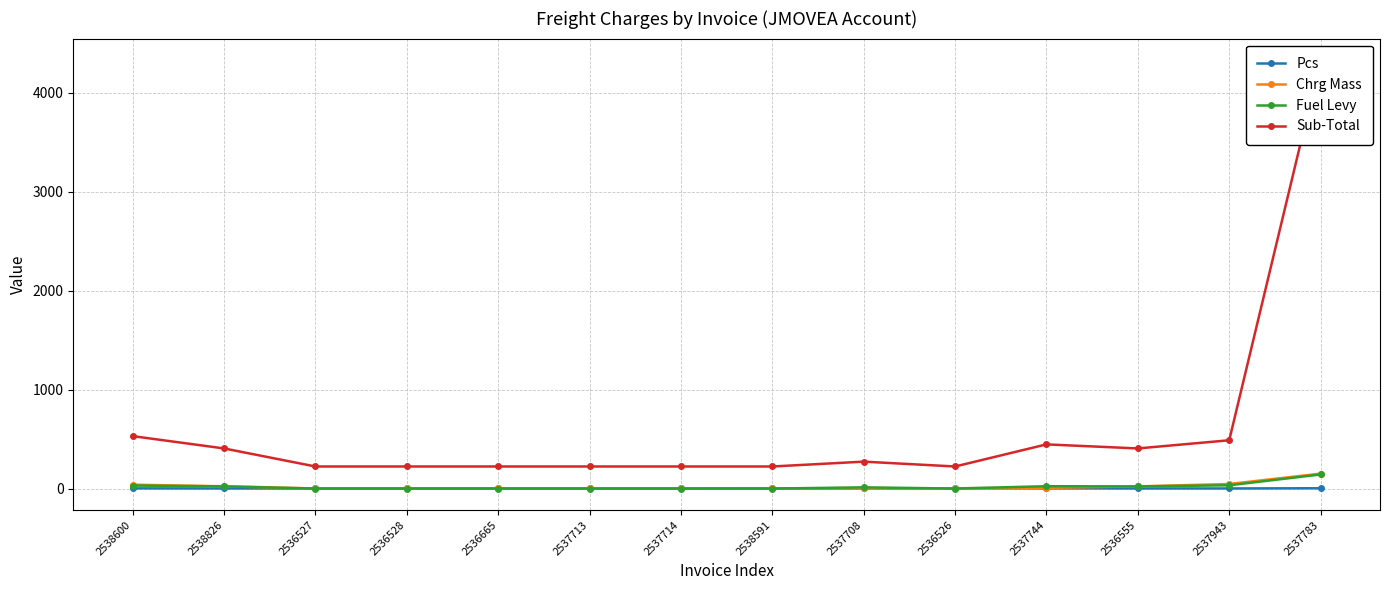

What is the difference between the maximum and minimum values in the Sub-Total series?

4107.8